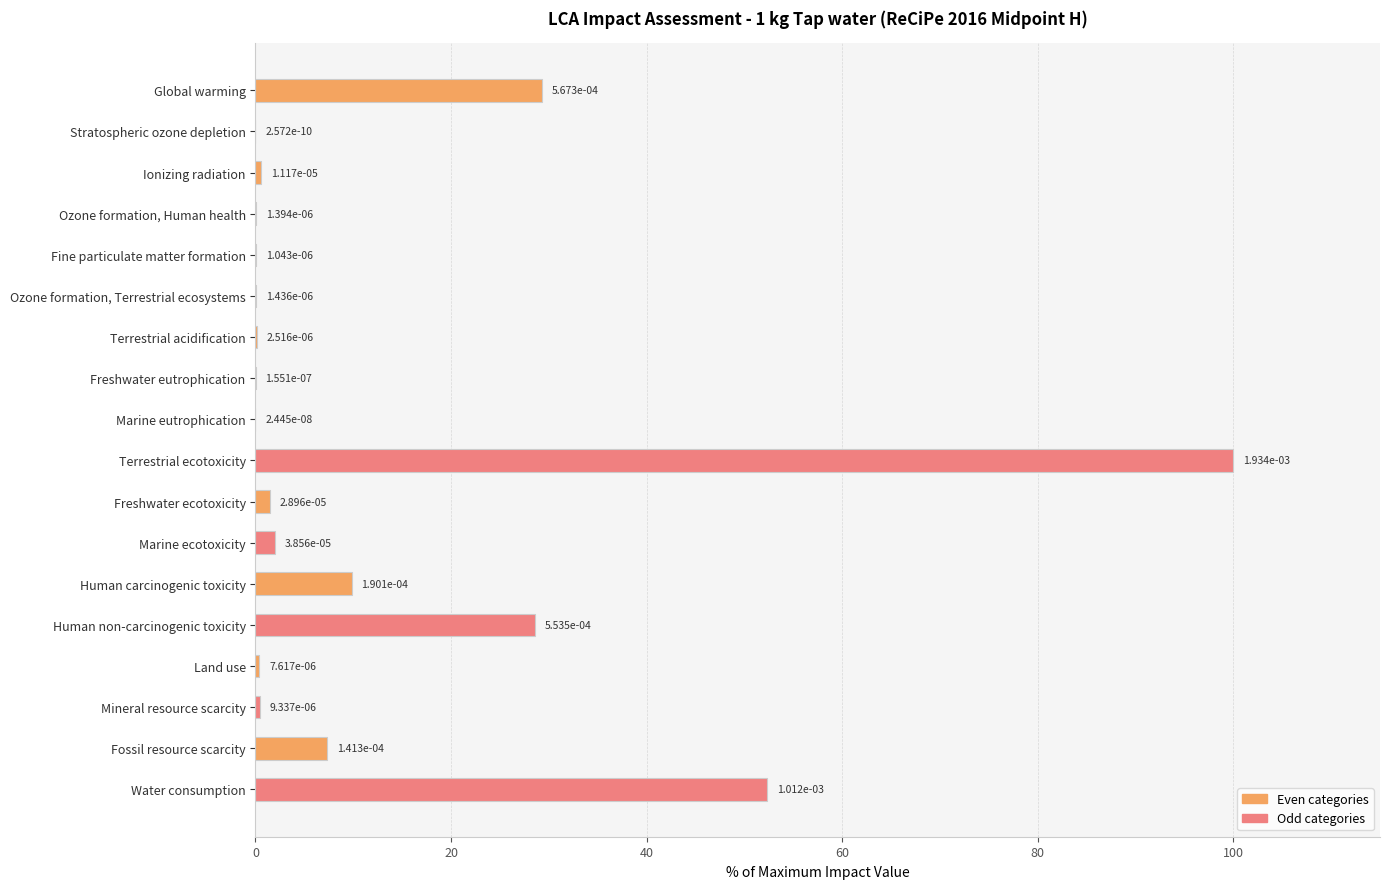

Between Human carcinogenic toxicity and Human non-carcinogenic toxicity, which is larger?

Human non-carcinogenic toxicity